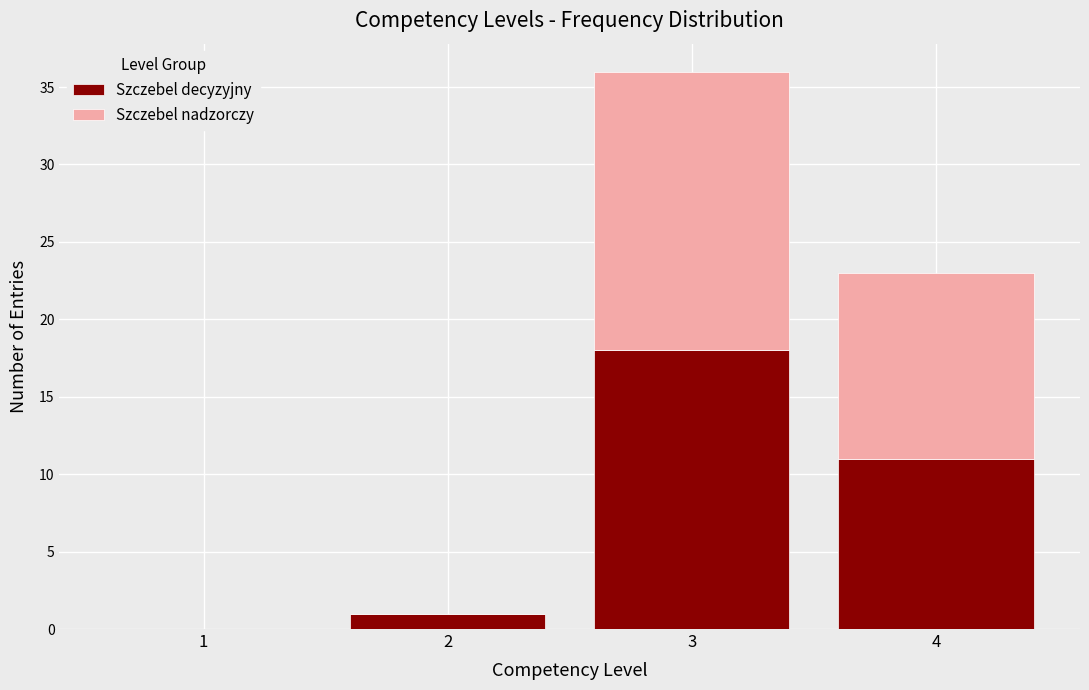

What is the total height of the stacked bar covering 3.5 to 4.5 on the x-axis? The values are not printed on the chart, so give them approximately, as read against the axis.

23